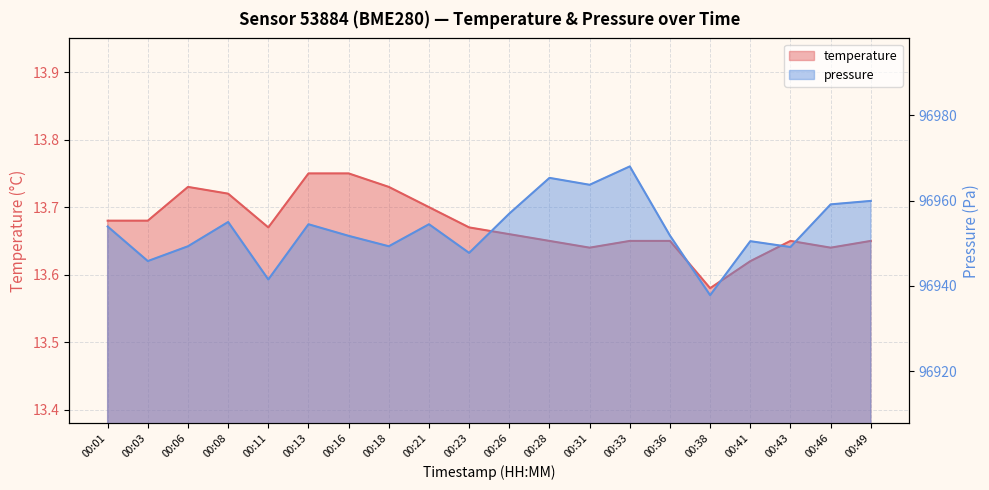

What is the approximate value of temperature at 00:28?

13.7